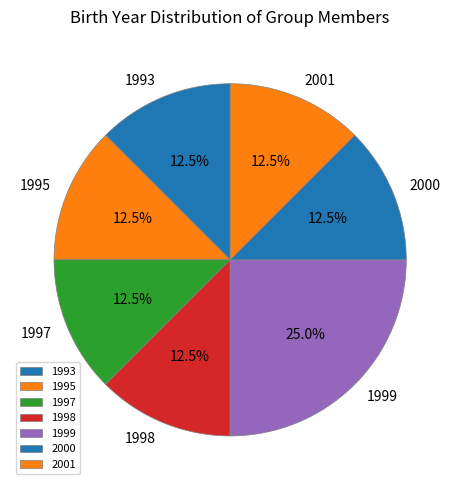

Approximately how many times larger is the value at 2000 compared to 1998?

1.0